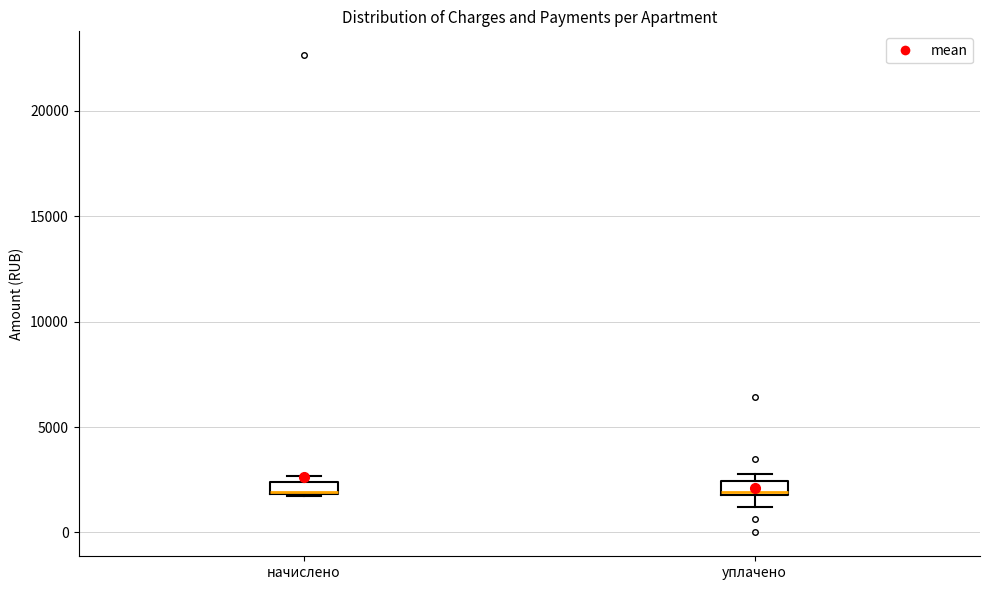

Where is the upper edge of the box for уплачено on the y-axis? The values are not printed on the chart, so give them approximately, as read against the axis.

2500